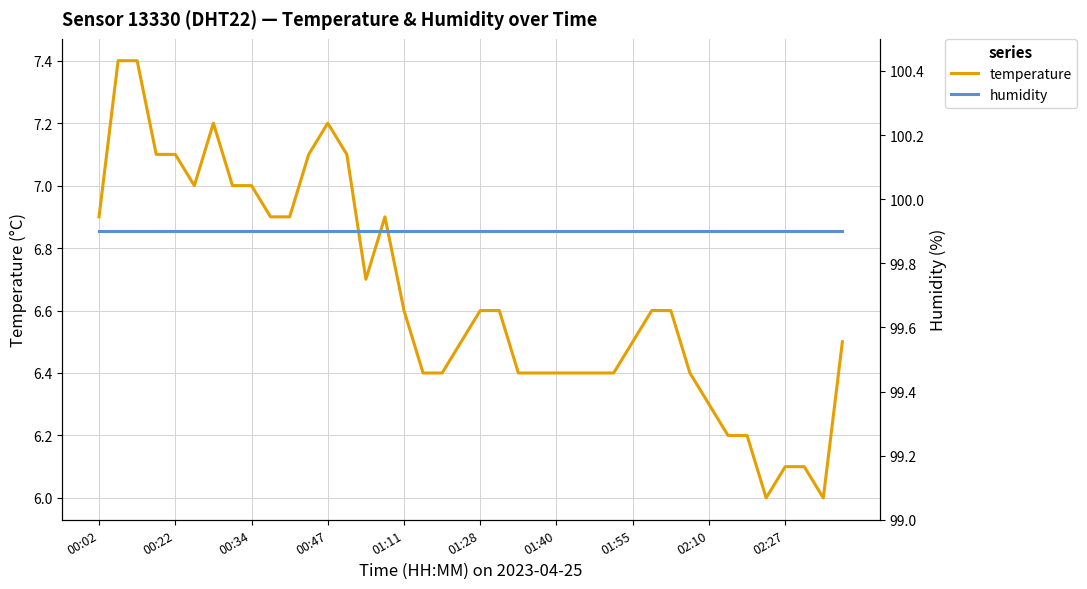

Is it true that temperature equals 6.4 at 18?

True